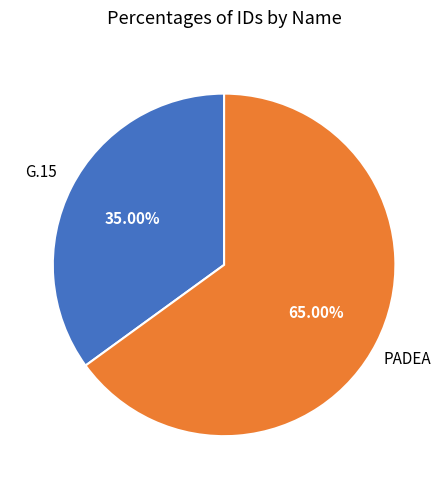

To the nearest percent, what percentage of the pie is G.15?

35%